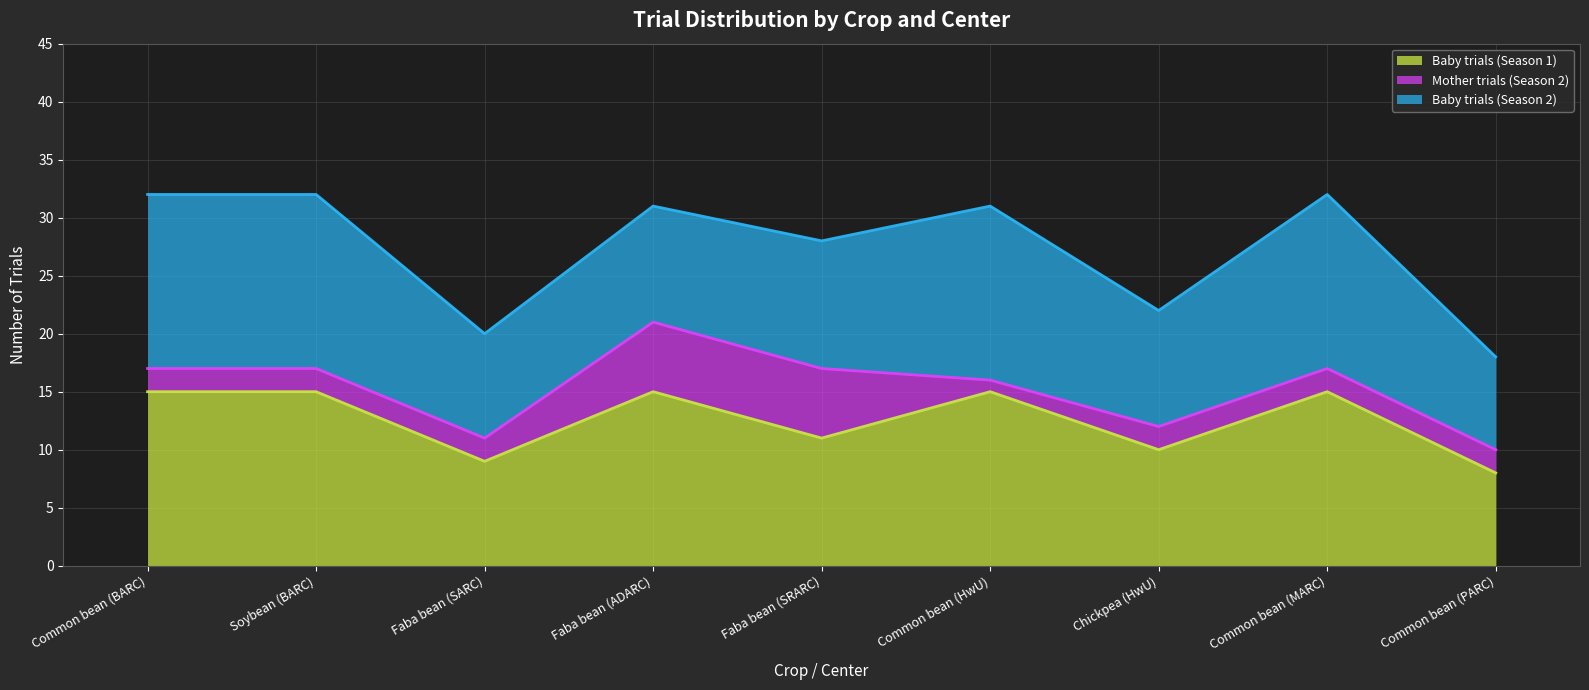

Rank the series by their maximum value, from lowest to highest.

Mother trials (Season 2), Baby trials (Season 1), Baby trials (Season 2)